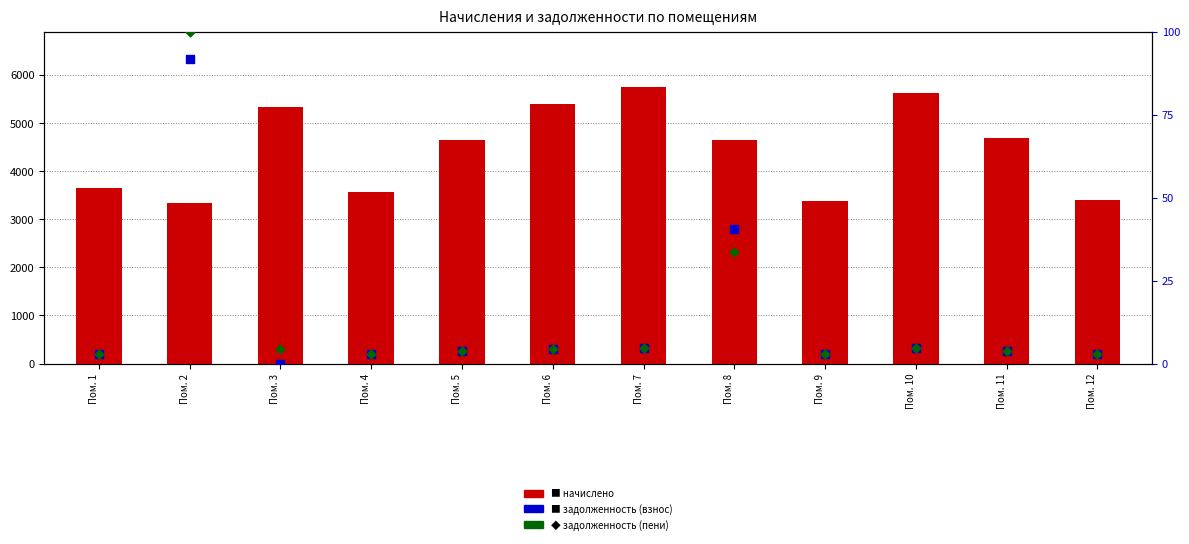

What are all the series names shown in the legend?

начислено, задолженность (взнос), задолженность (пени)